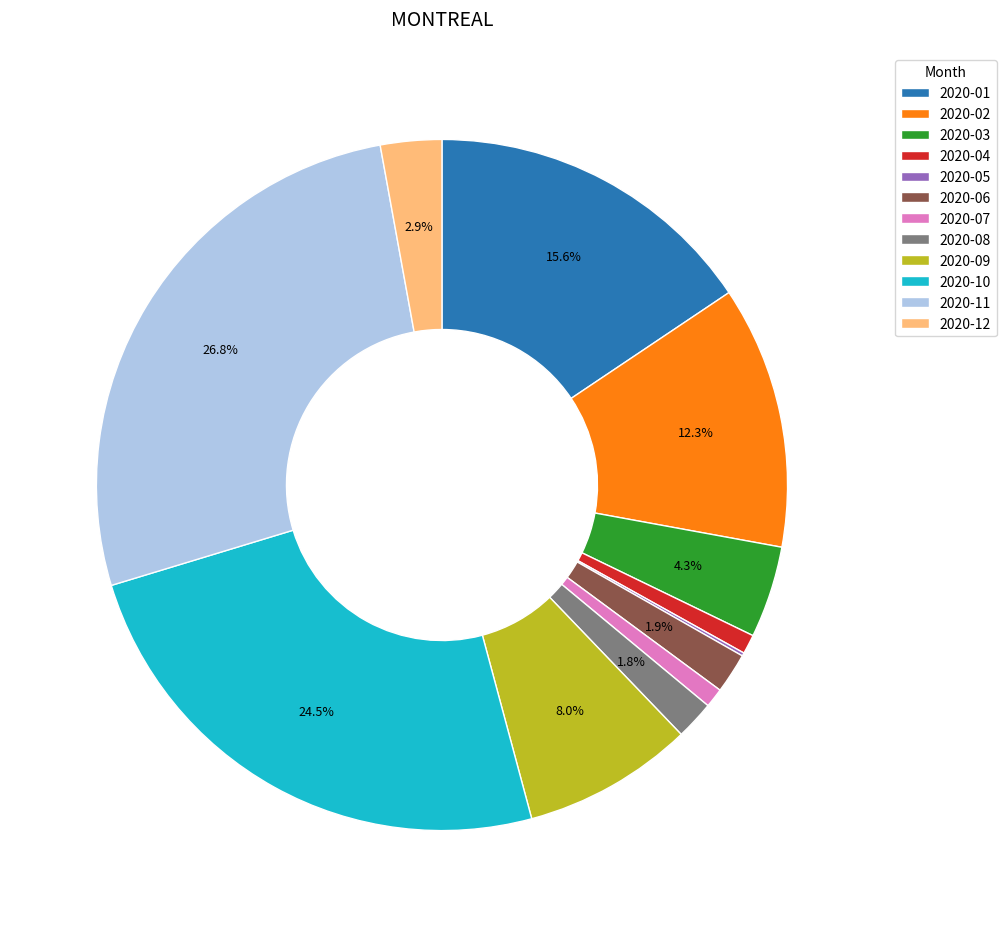

Does 2020-03 represent more than half of the total?

No